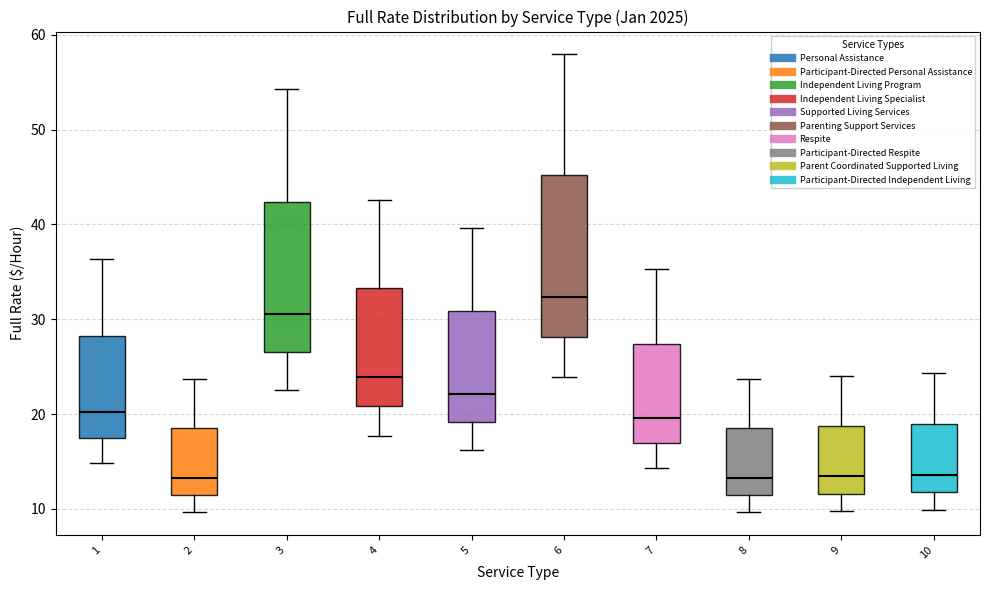

Comparing the boxes themselves (not the whiskers), which one is the tallest?

6